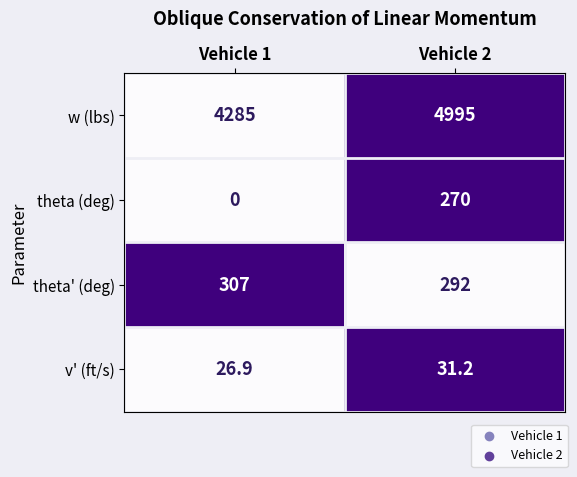

Reading right to left, what are all the values shown in this chart?

w (lbs): Vehicle 2=4995.0	Vehicle 1=4285.0
theta (deg): Vehicle 2=270.0	Vehicle 1=0.0
theta' (deg): Vehicle 2=292.0	Vehicle 1=307.0
v' (ft/s): Vehicle 2=31.2	Vehicle 1=26.9